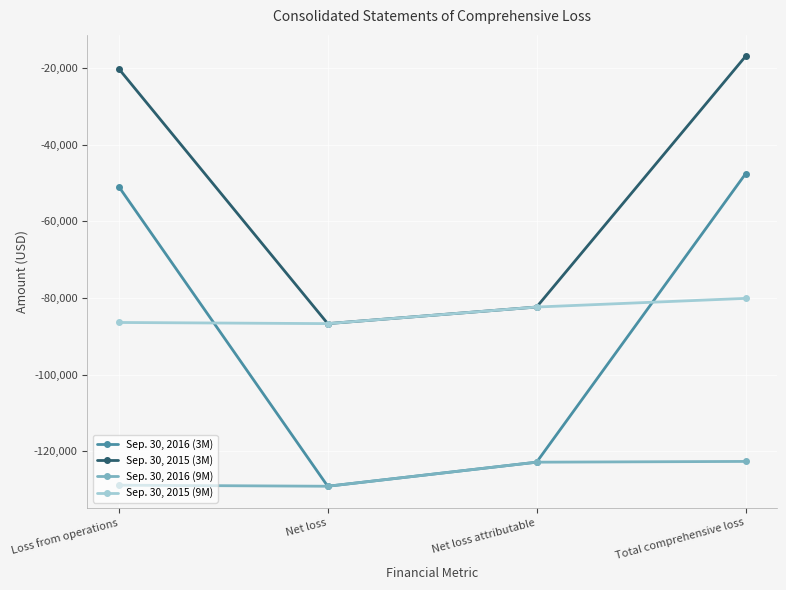

Rank the series by their maximum value, from lowest to highest.

Sep. 30, 2016 (9M), Sep. 30, 2015 (9M), Sep. 30, 2016 (3M), Sep. 30, 2015 (3M)